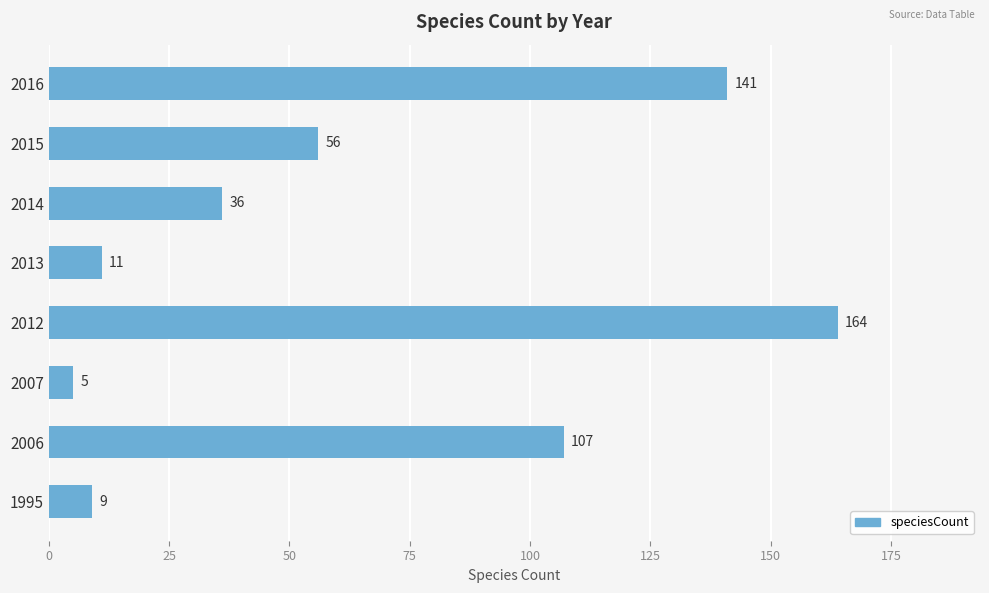

At which label is the value closest to 84?

2006